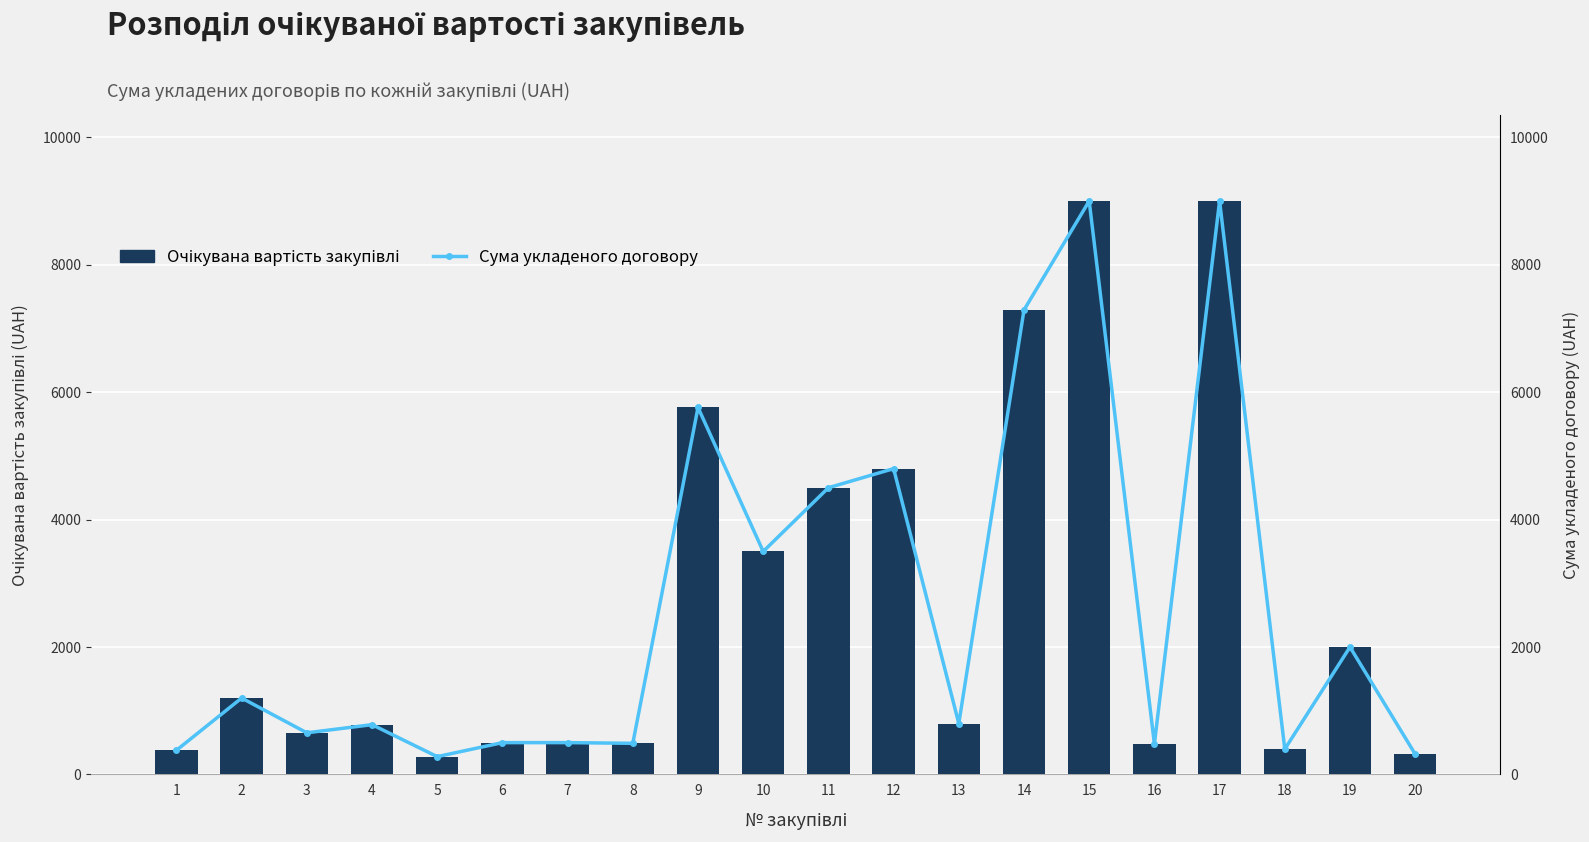

At how many categories does at least one series exceed 7024?

3